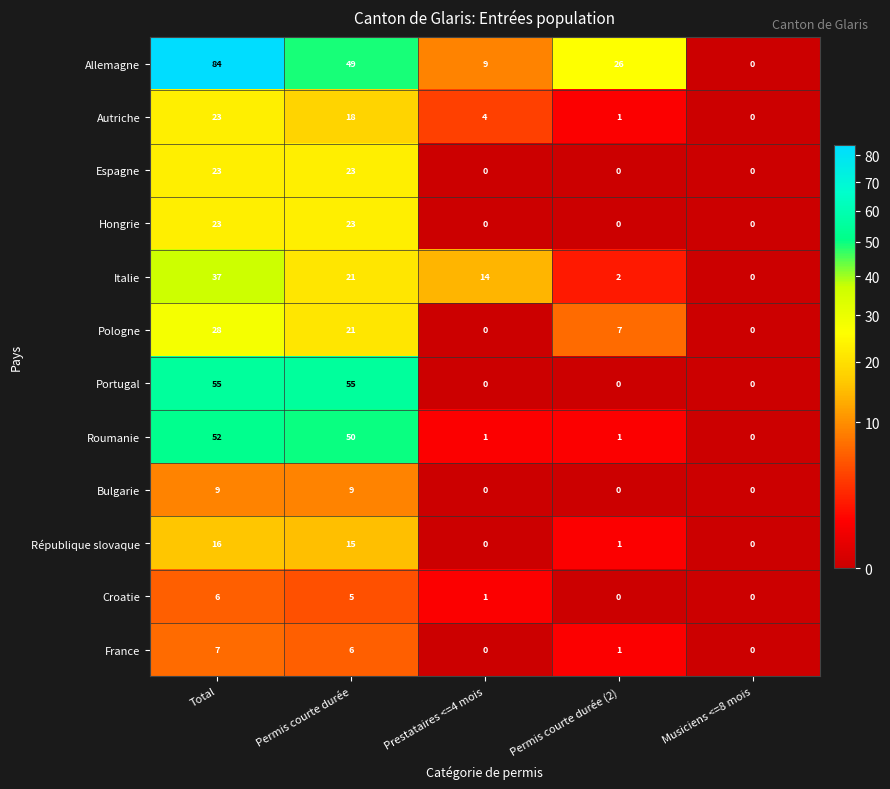

How many data points does each series have?

5